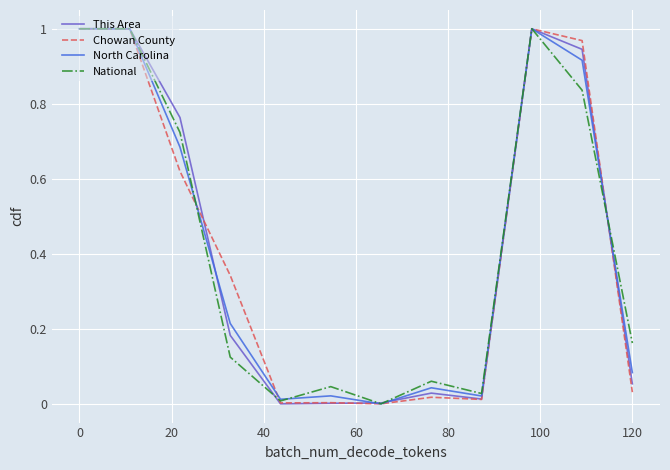

List the series in order of their overall mean, highest first.

Chowan County, North Carolina, This Area, National